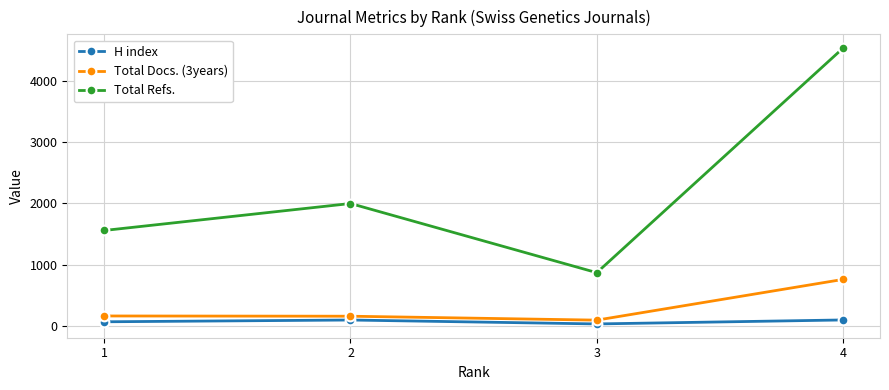

What is the maximum value shown in the chart?

4534